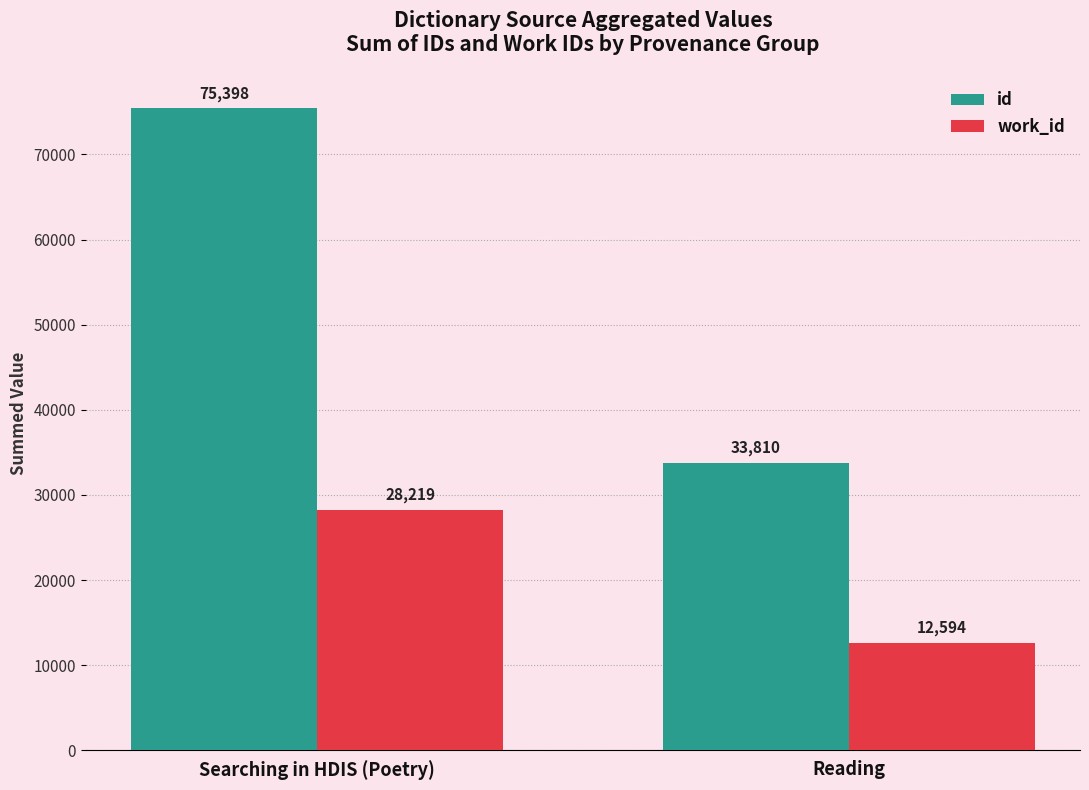

True or false: work_id has a value of 45095 at Searching in HDIS (Poetry).

False